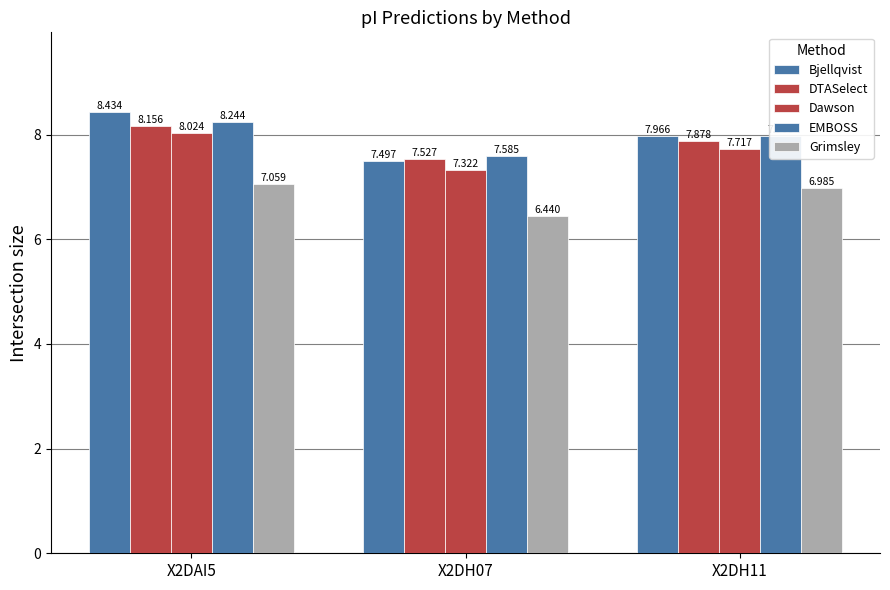

Reading left to right, list all the values displayed in this chart.

Bjellqvist: 8.4	7.5	8.0
DTASelect: 8.2	7.5	7.9
Dawson: 8.0	7.3	7.7
EMBOSS: 8.2	7.6	8.0
Grimsley: 7.1	6.4	7.0